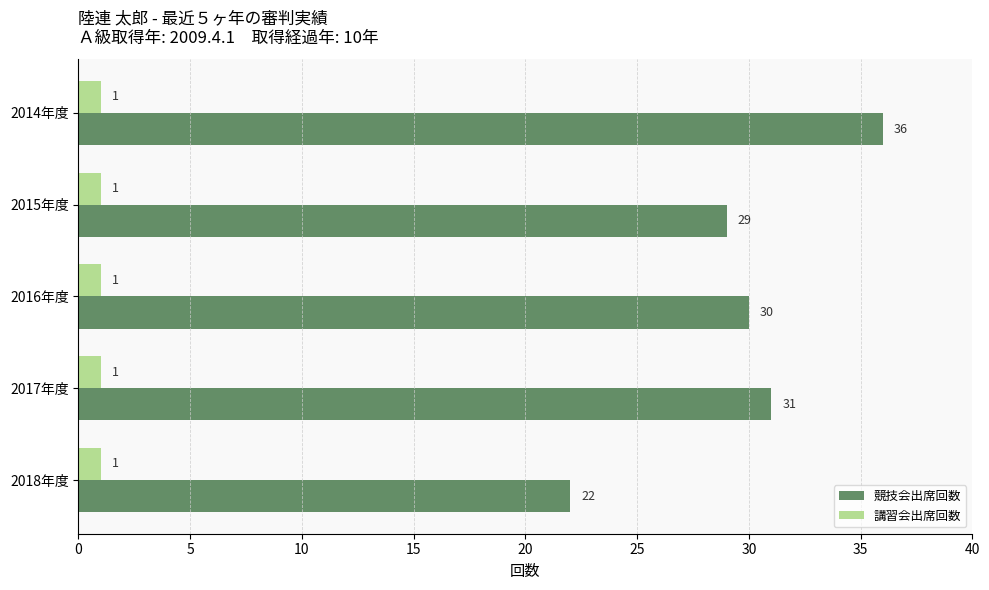

What is the minimum value shown in the chart?

1